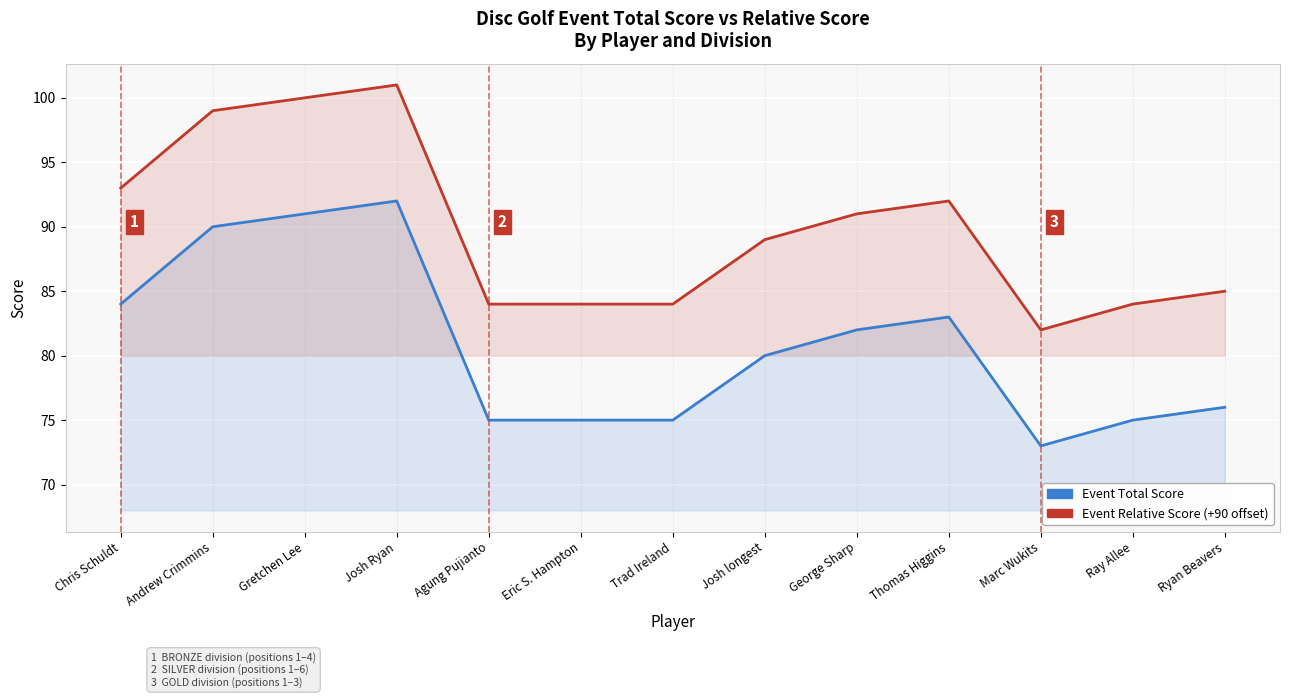

Count the number of data series in this chart.

2